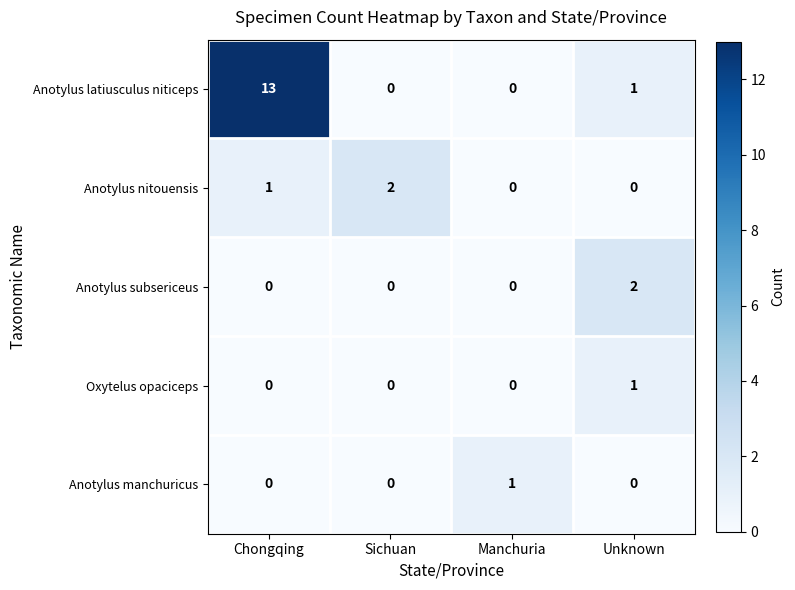

How many values in the Oxytelus opaciceps series exceed 0?

1